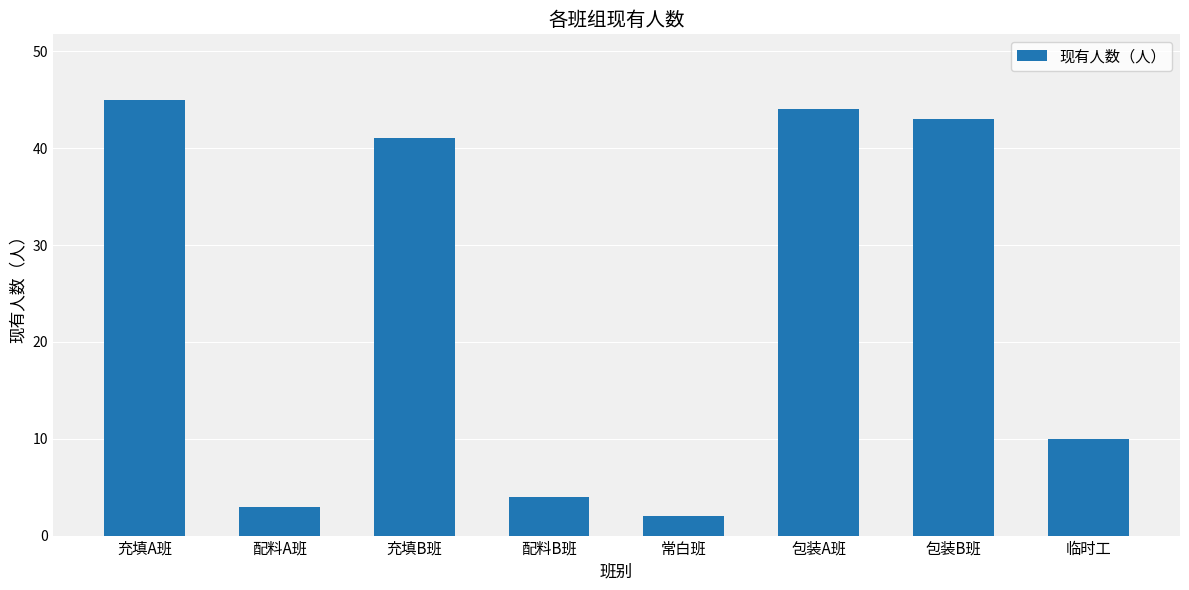

What is the label of the 3rd bar from the right?

包装A班